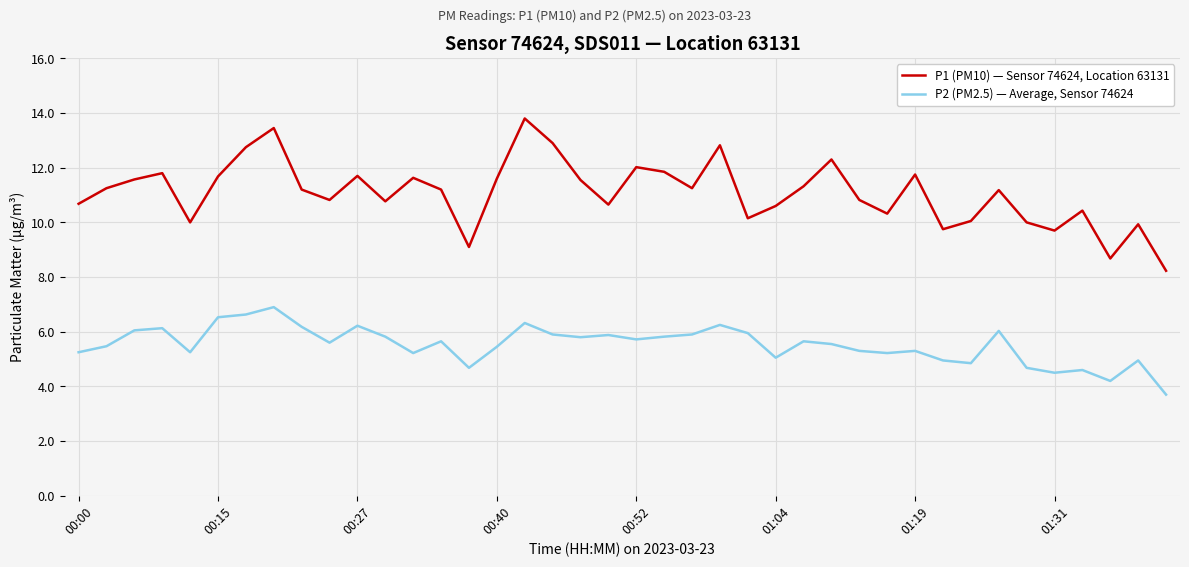

Rank the series by their average value, from highest to lowest.

P1 (PM10) — Sensor 74624, Location 63131, P2 (PM2.5) — Average, Sensor 74624